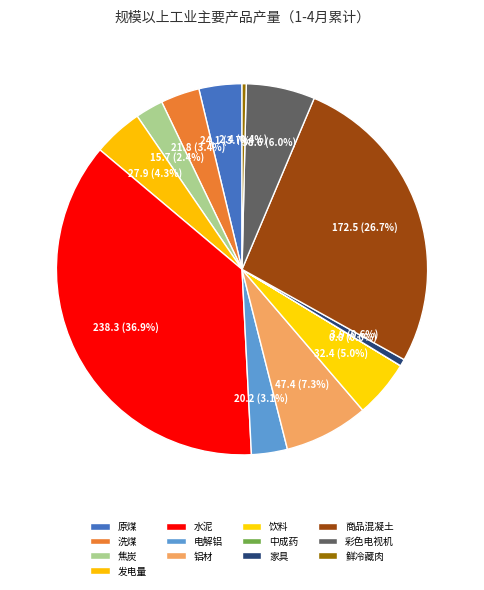

What percentage is the 焦炭 slice, to the nearest percent?

2%